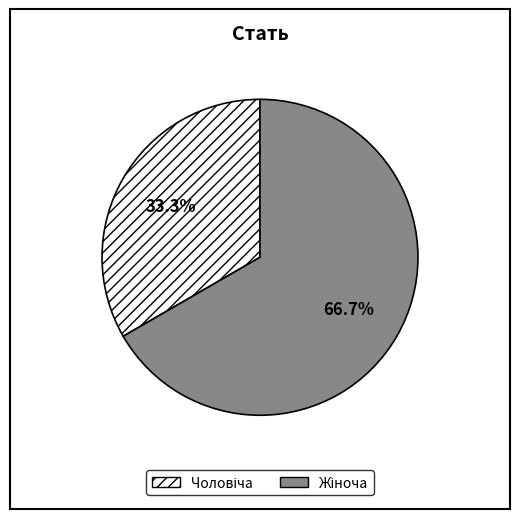

Does any single category account for the majority?

Yes